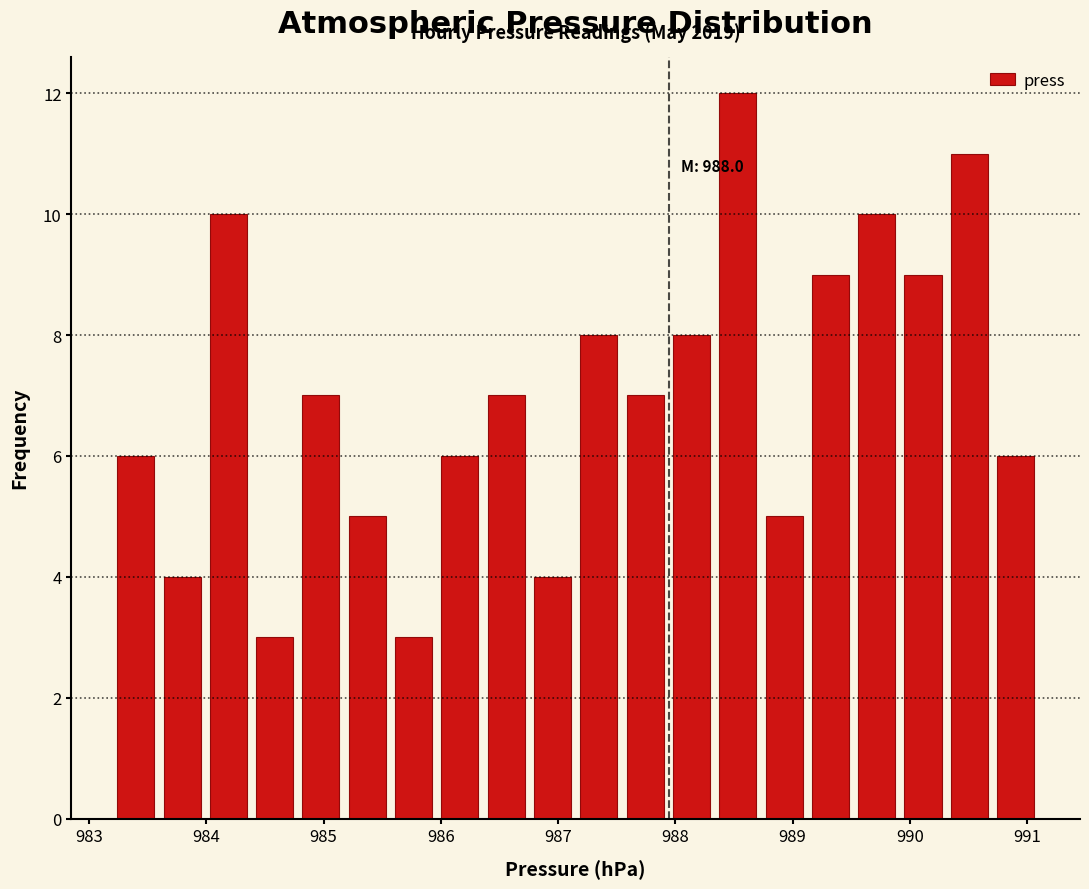

Around what value on the x-axis is the tallest bar? Give the approximate position of its centre, as read against the axis.

988.5